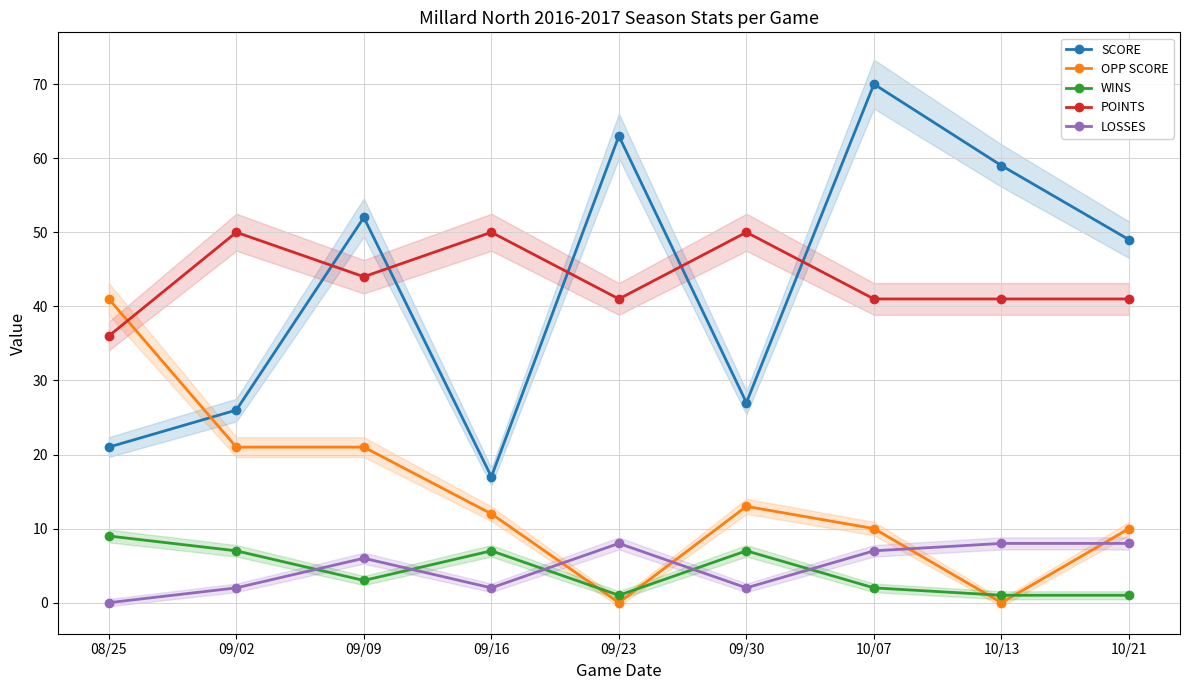

How many values in the WINS series exceed 3?

4